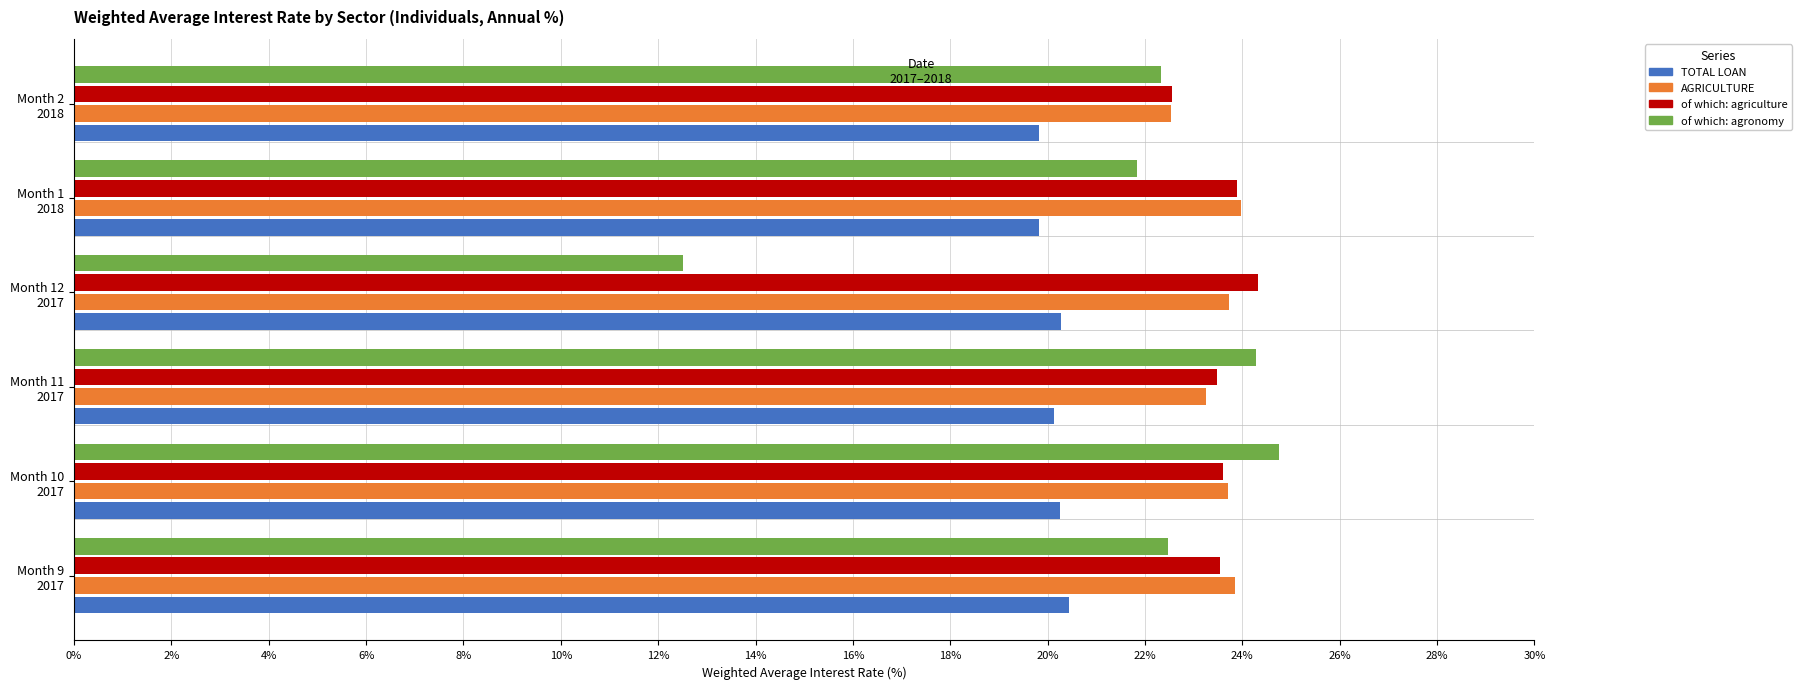

What is the difference between the maximum and minimum values in the AGRICULTURE series?

1.4